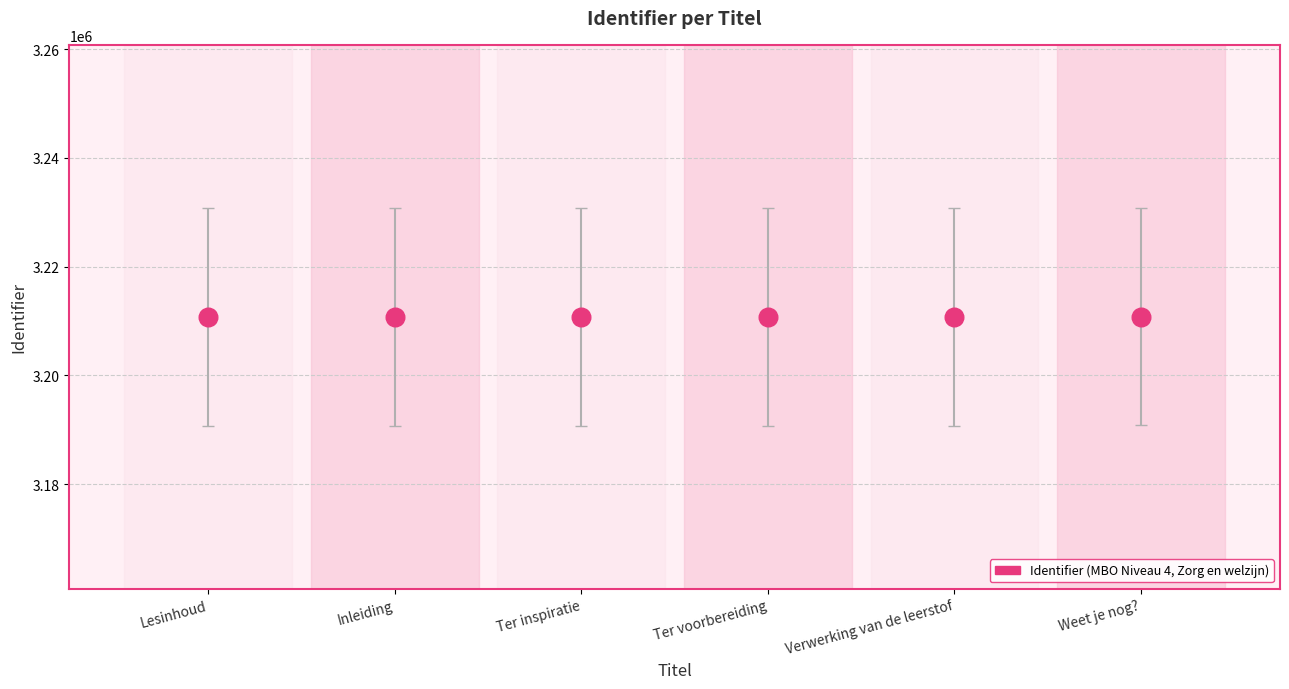

What is the average Y value?

3210793